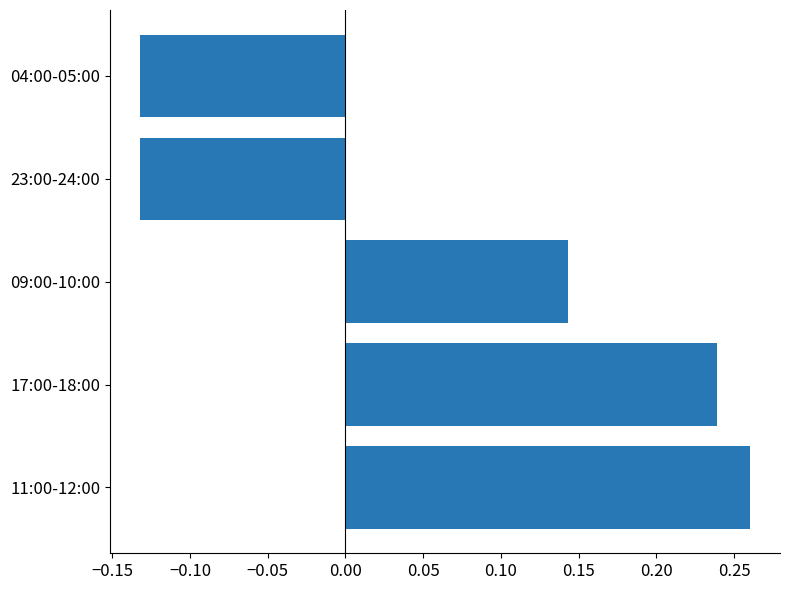

How many data points does each series have?

5